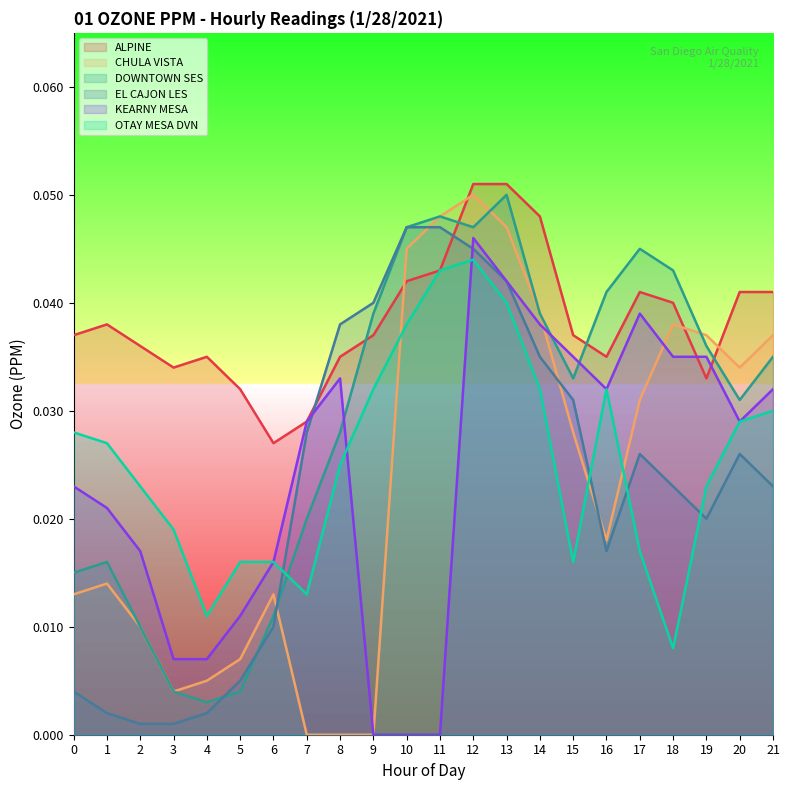

List the labels in order of CHULA VISTA value, largest first.

12, 11, 13, 10, 14, 18, 19, 21, 20, 17, 15, 16, 1, 0, 6, 2, 5, 4, 3, 7, 8, 9